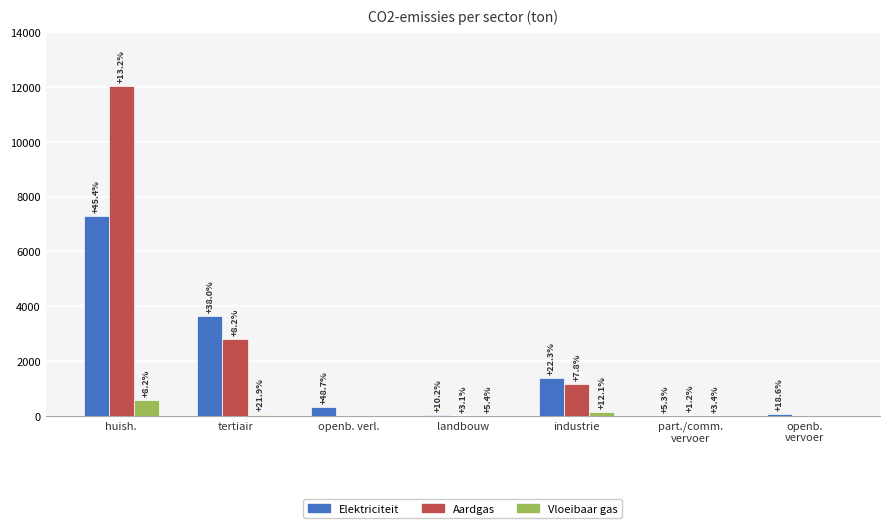

What are all the series names shown in the legend?

Elektriciteit, Aardgas, Vloeibaar gas